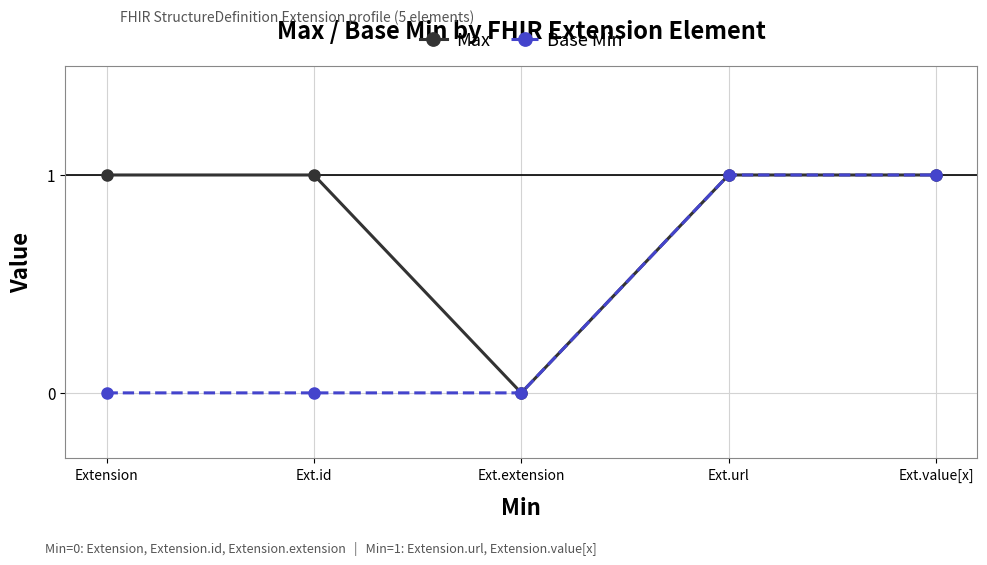

List the series in order of their overall mean, lowest first.

Base Min, Max